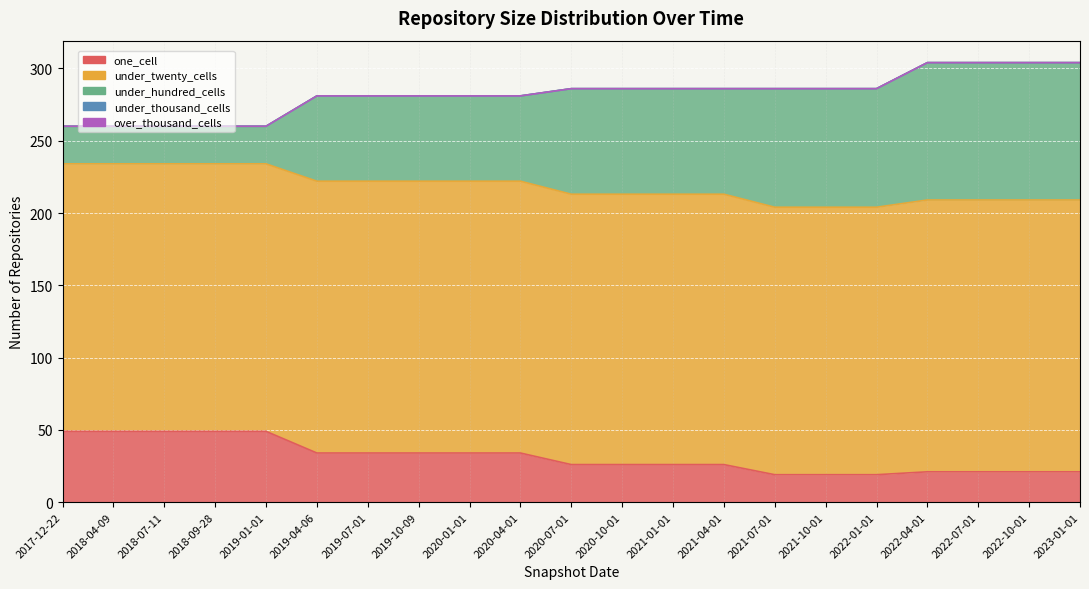

At which label does under_twenty_cells reach its minimum?

2017-12-22